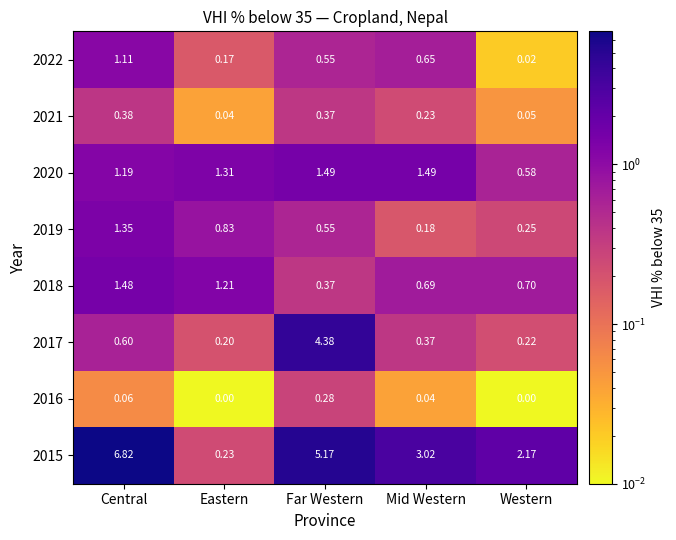

Where is 2021 nearest to the value 0?

Eastern